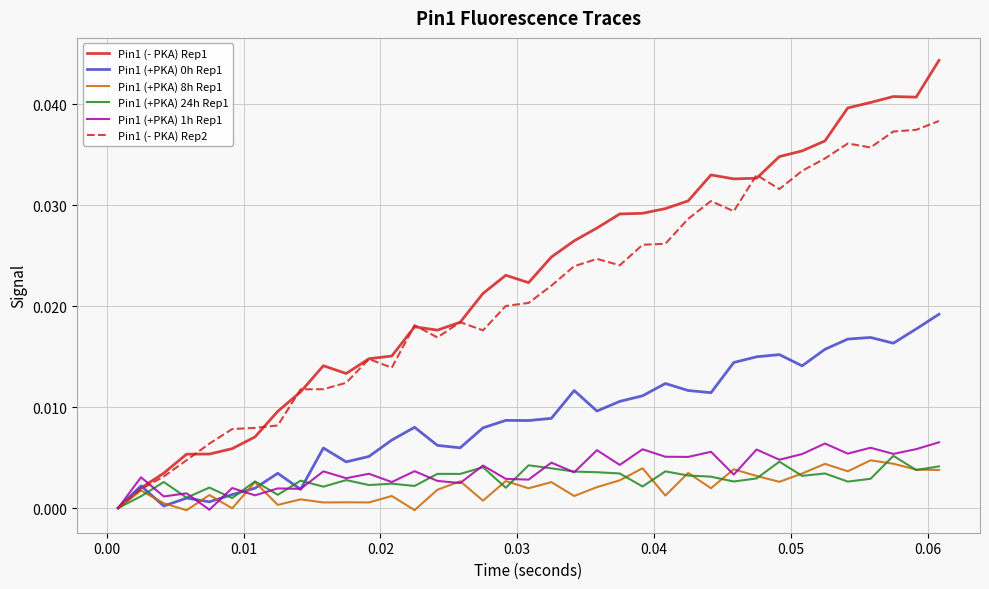

Which series has the largest range (max minus min)?

Pin1 (- PKA) Rep1